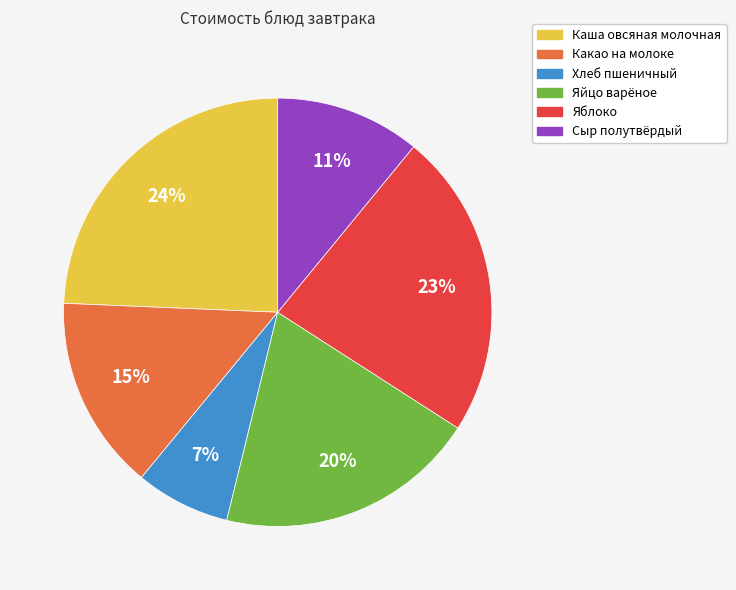

The Сыр полутвёрдый slice represents 11% of the pie. True or false?

True